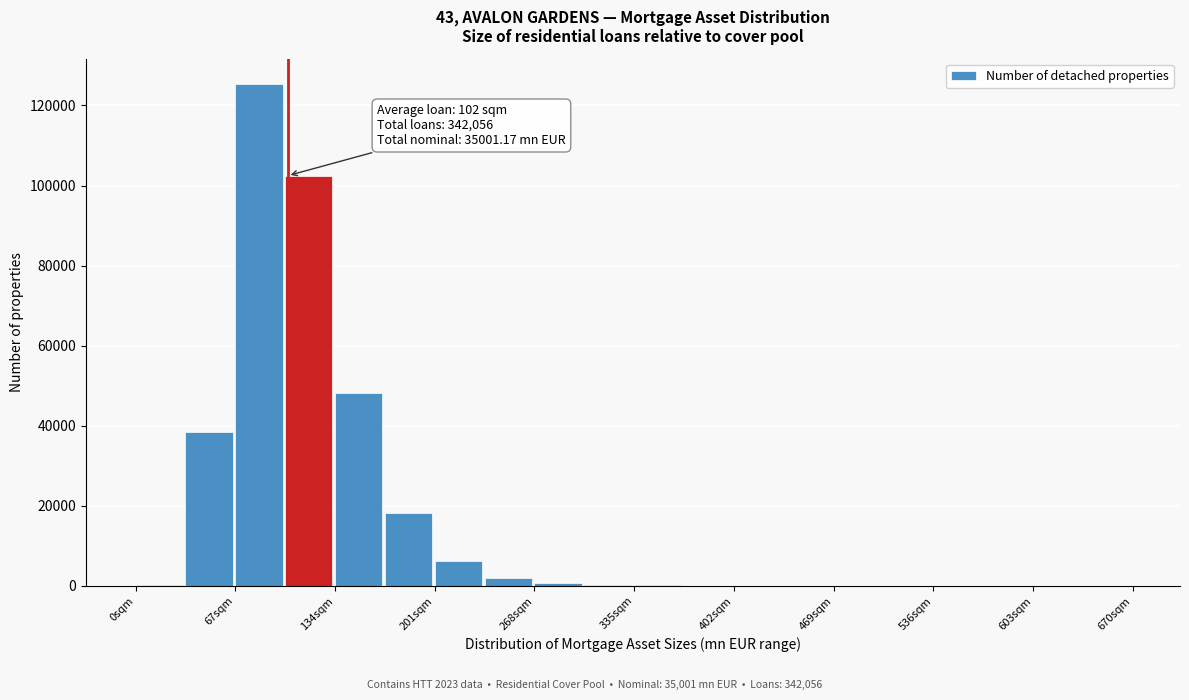

Read against the x-axis, roughly where is the centre of the tallest bar?

80